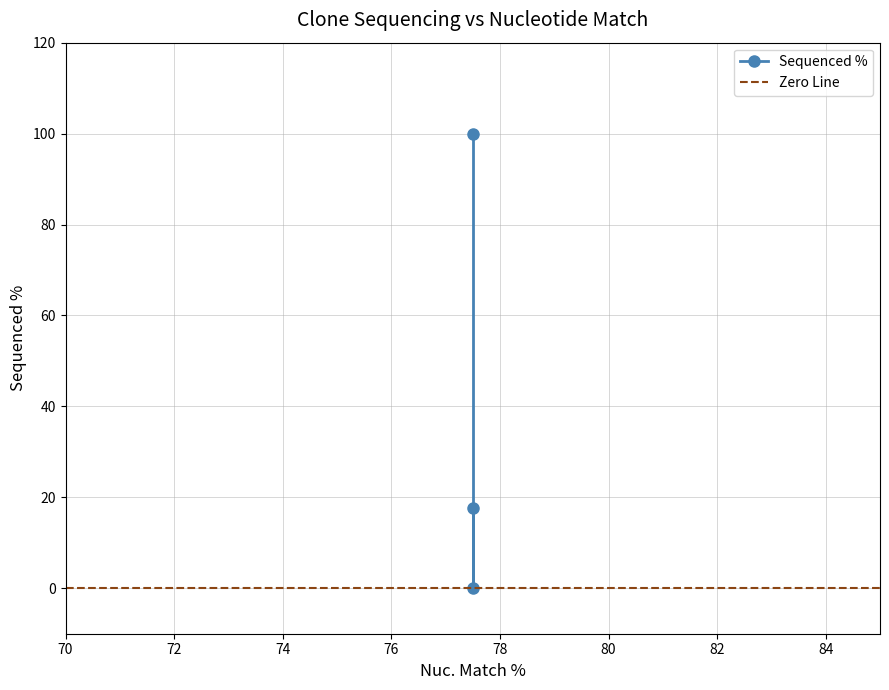

Reading left to right, list all the values displayed in this chart.

100.0	0.0	17.6